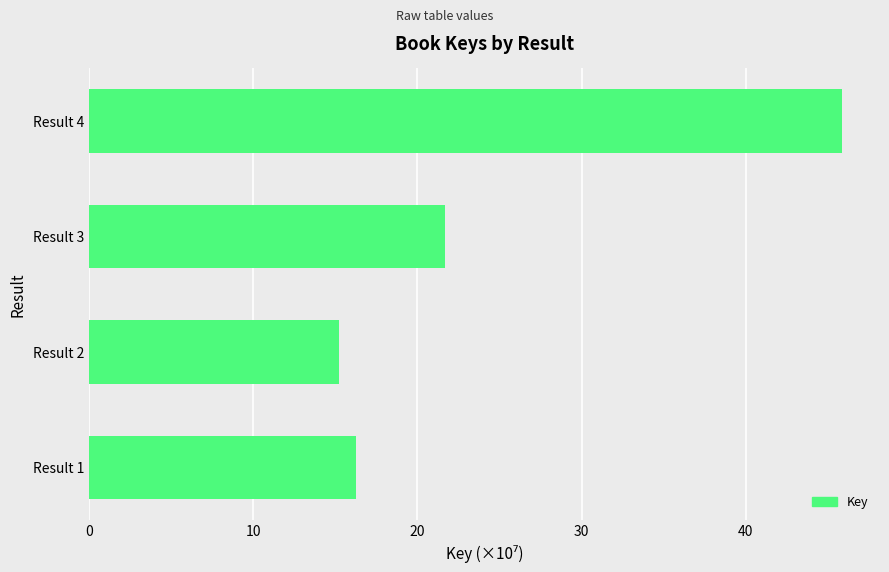

What is the greatest value displayed?

45.9